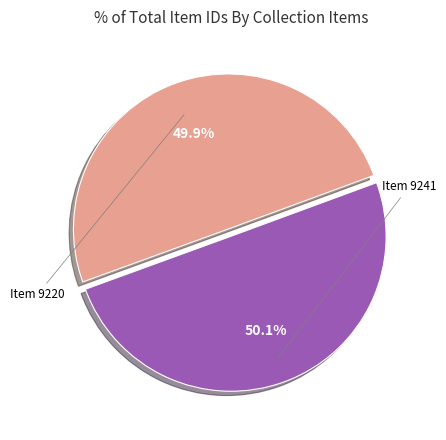

How many segments does this pie chart have?

2